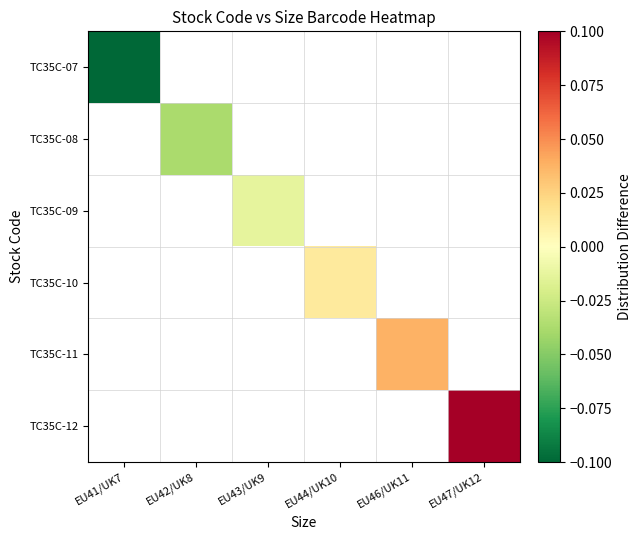

At which label does TC35C-08 reach its peak?

EU41/UK7